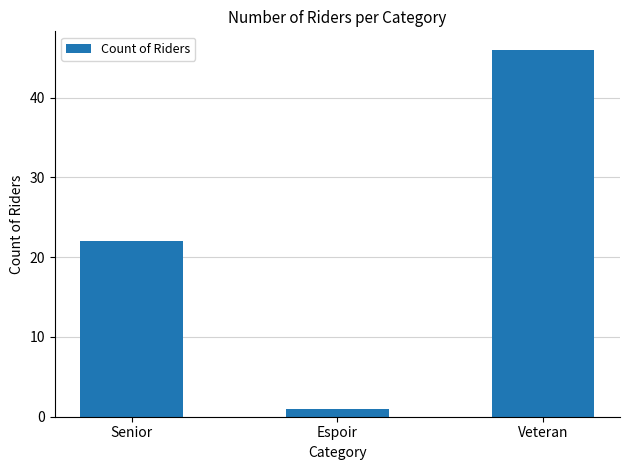

List the labels in order of value, largest first.

Veteran, Senior, Espoir